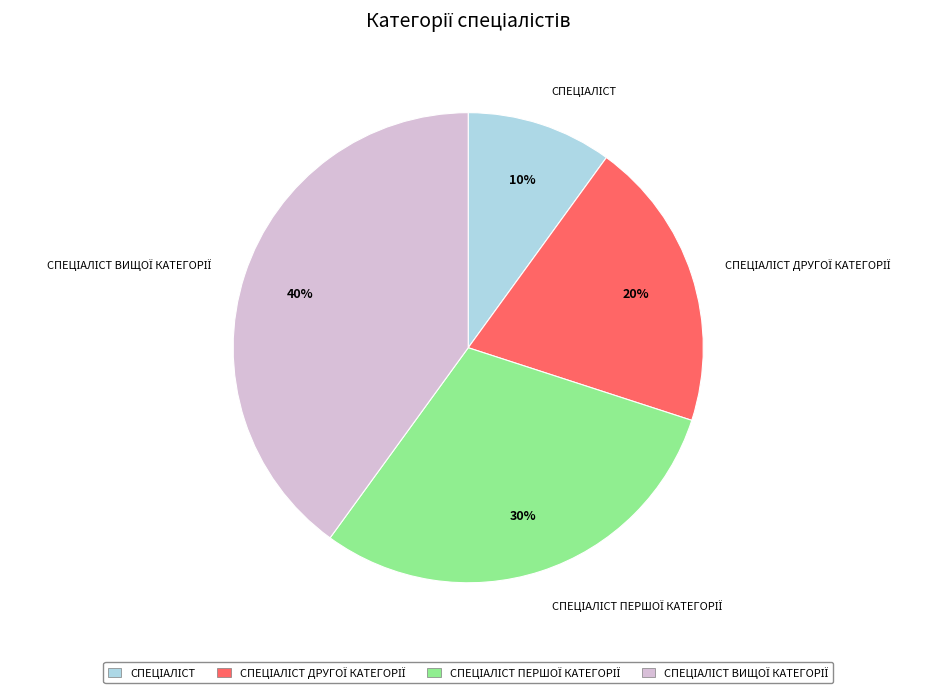

To the nearest percent, what is the average slice percentage?

25%